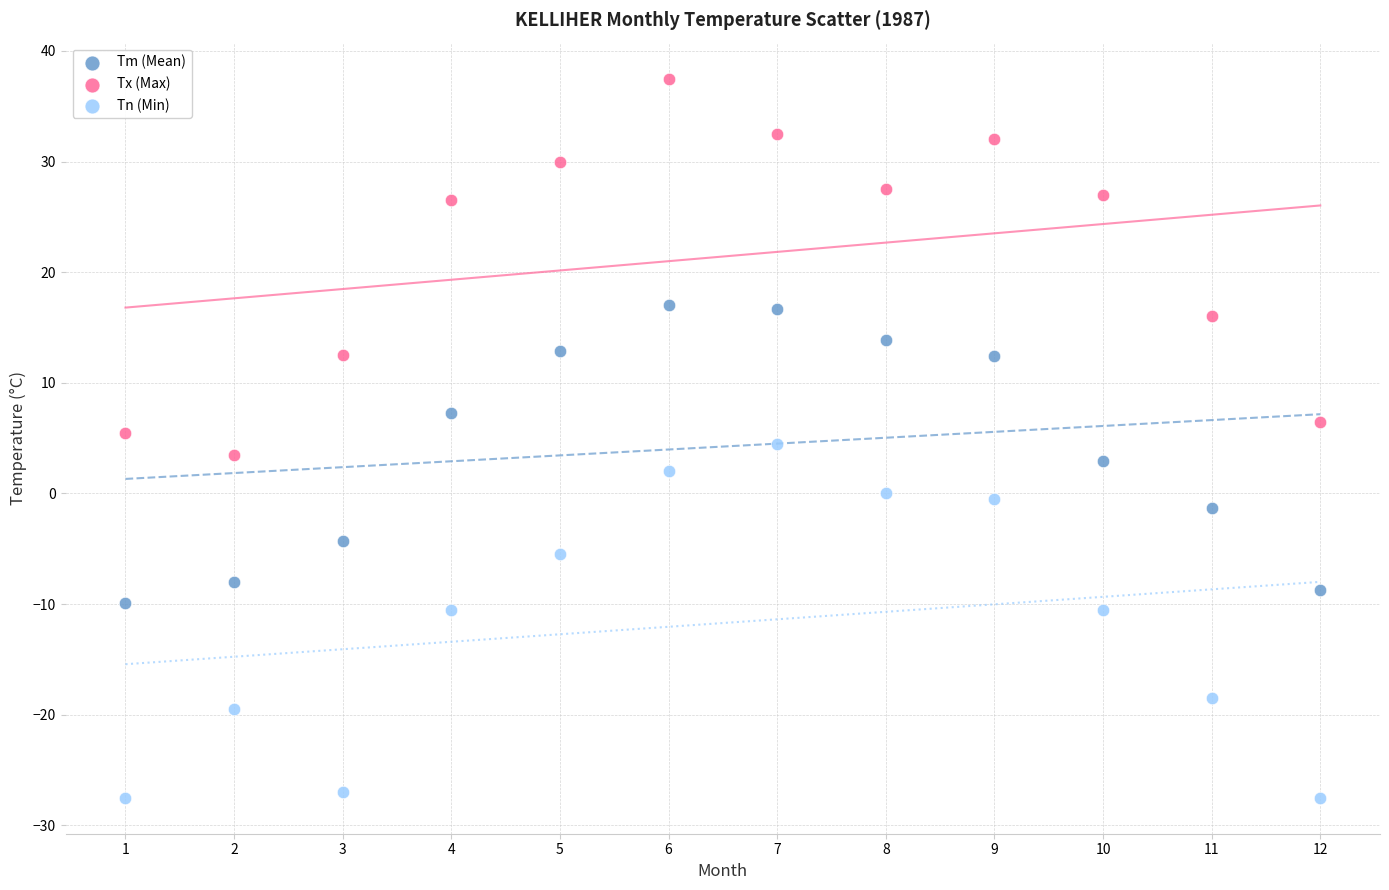

Across all data points, what is the range of X values (max minus min)?

11.0